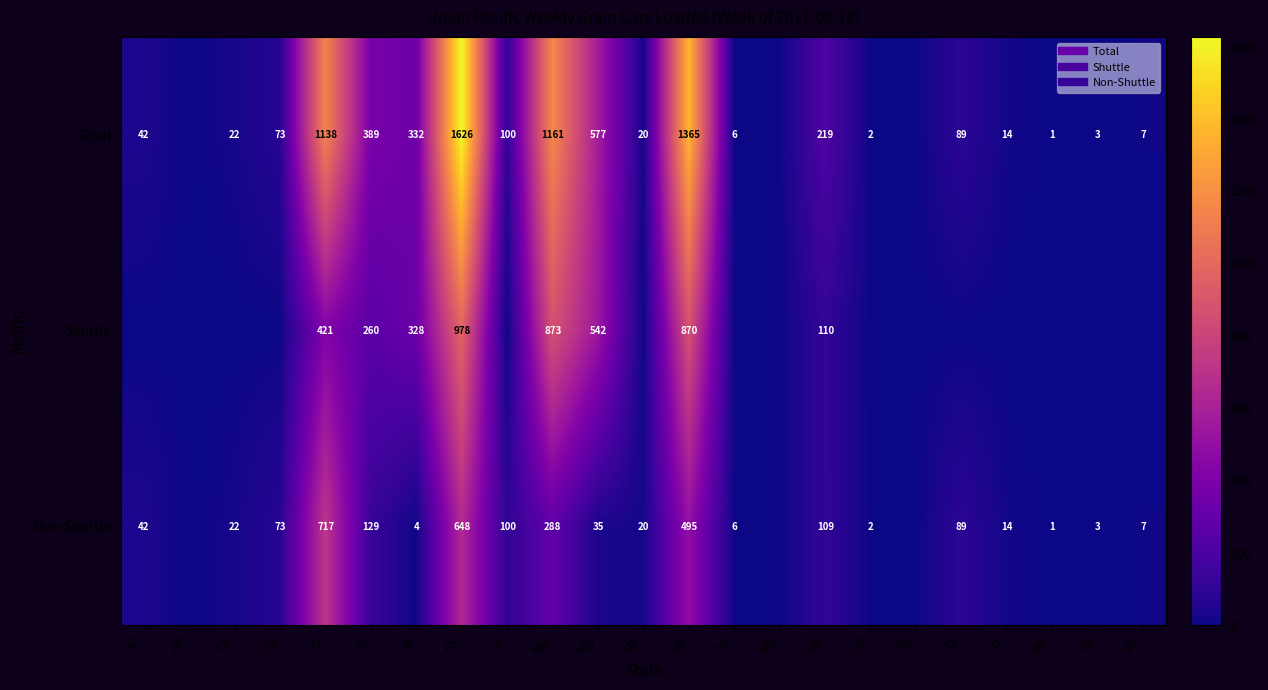

Is it true that Shuttle equals 873 at MN?

True